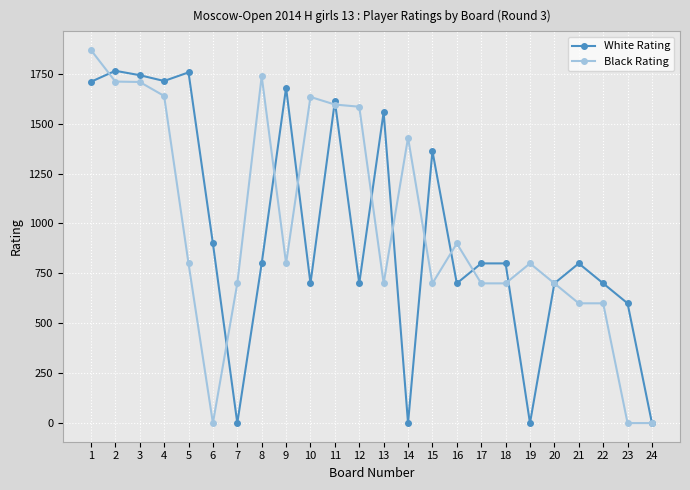

Where does the Black Rating series first go above 800?

1